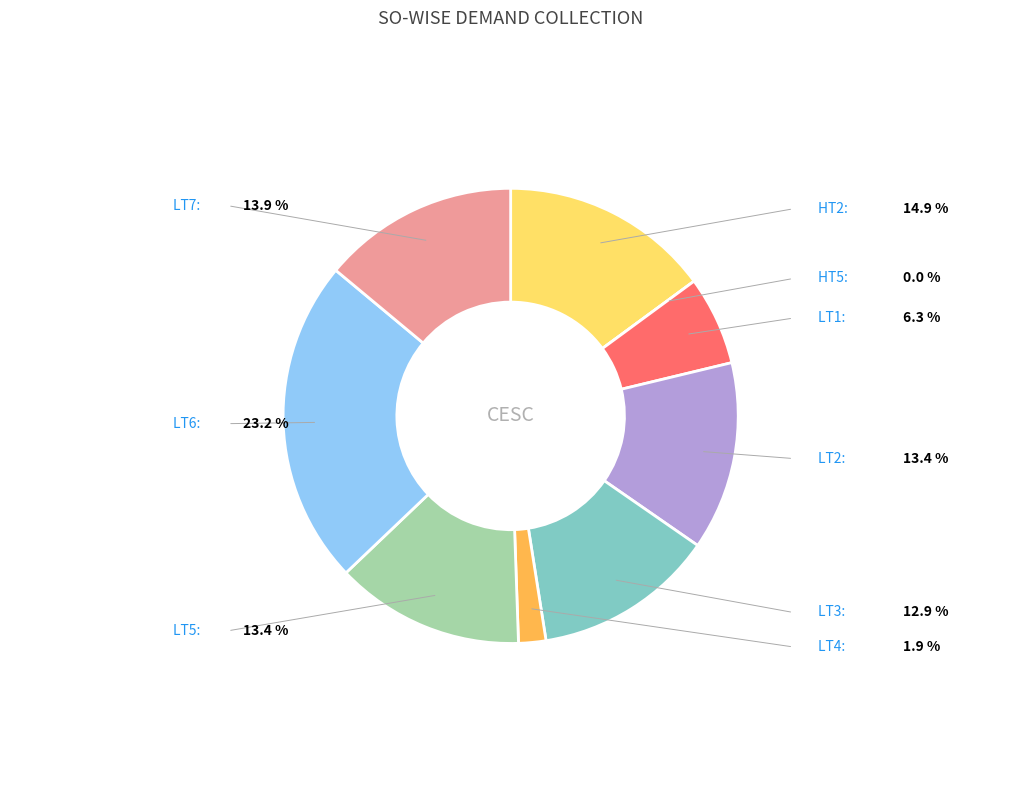

Does LT7 represent more than half of the total?

No